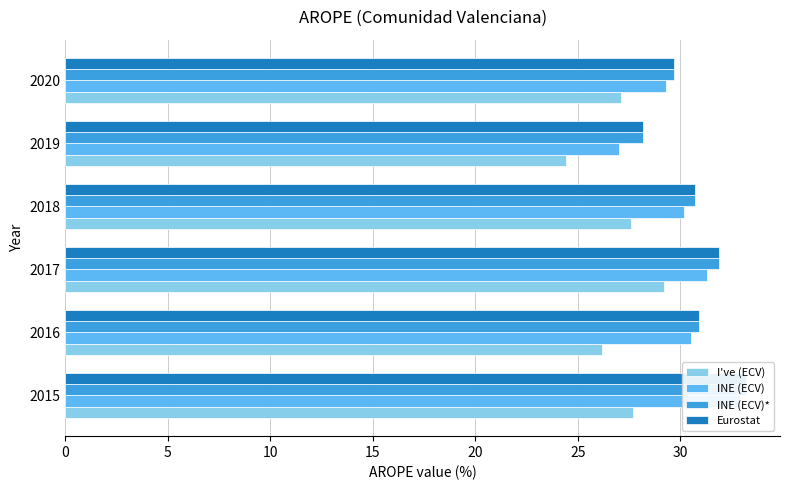

What is the smallest value displayed?

24.4